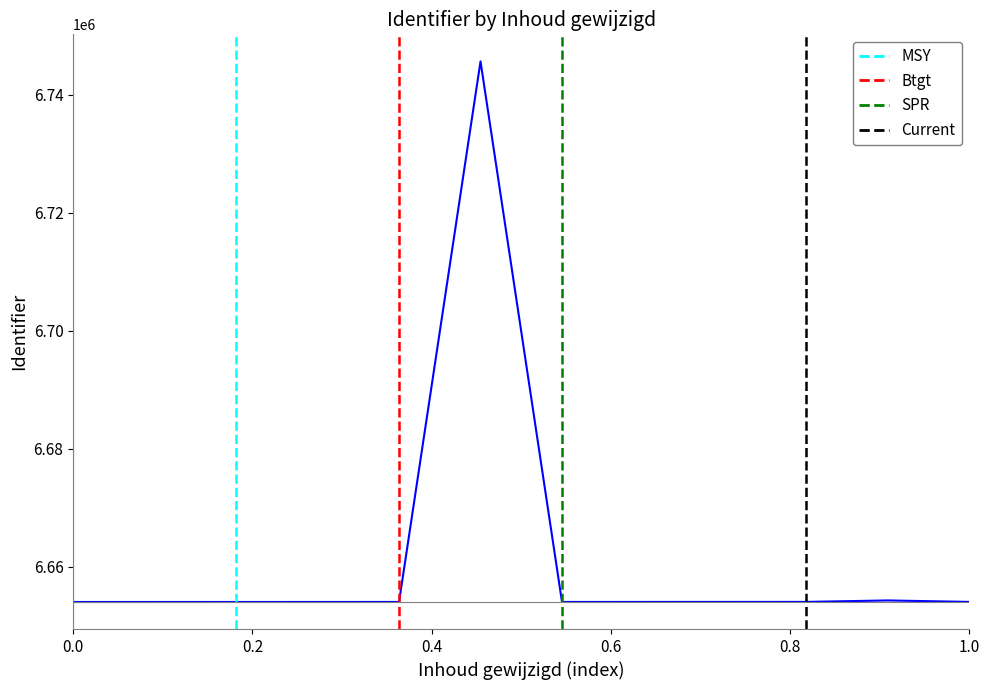

Reading right to left, list all the values displayed in this chart.

6654005	6654256	6654007	6654003	6654001	6653999	6745692	6653997	6653996	6653994	6653992	6653991